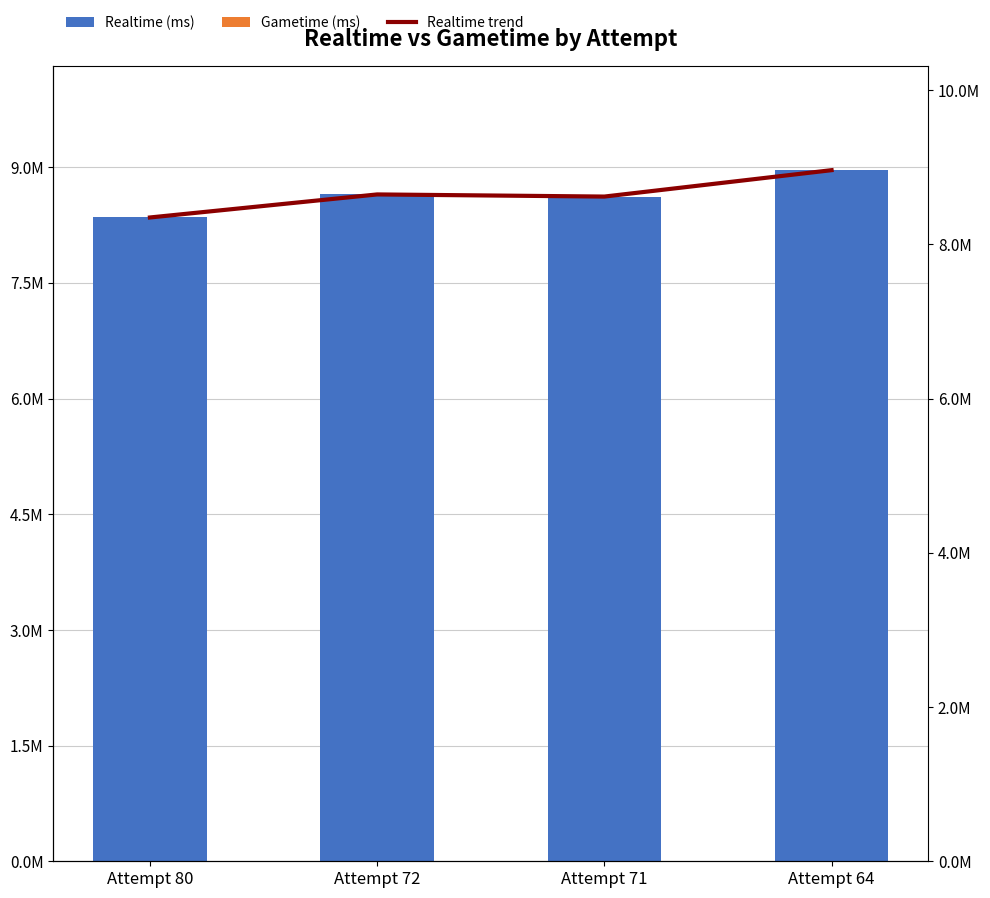

What is the highest value of the Realtime (ms) series?

8960708